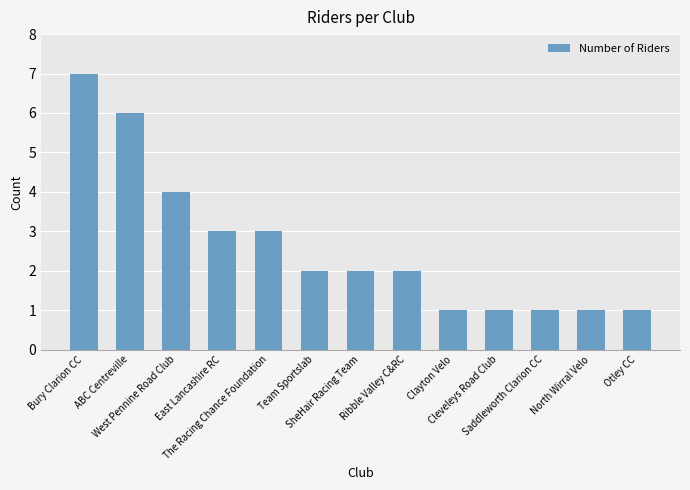

Does the chart contain any negative values?

No